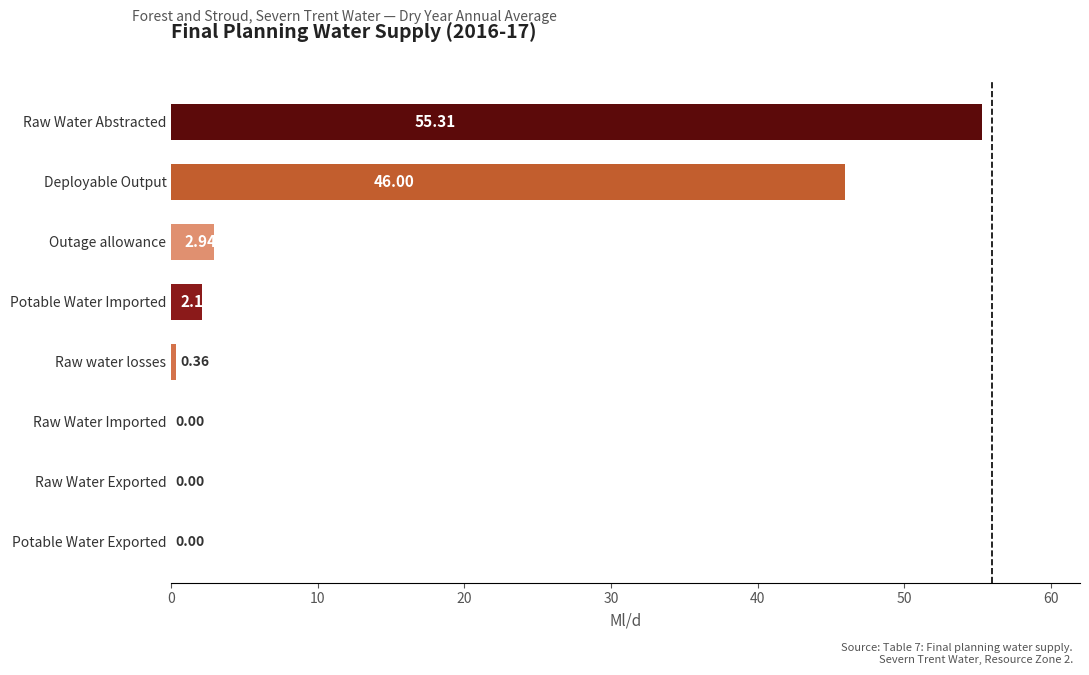

Which has a higher value, Raw Water Abstracted or Raw Water Imported?

Raw Water Abstracted